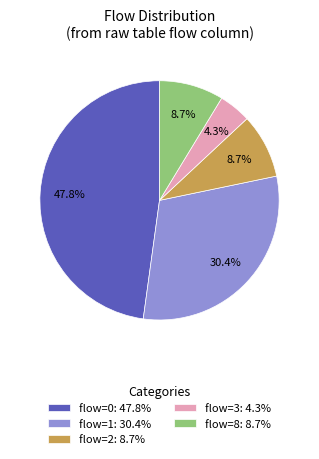

How many slices are in this pie chart?

5